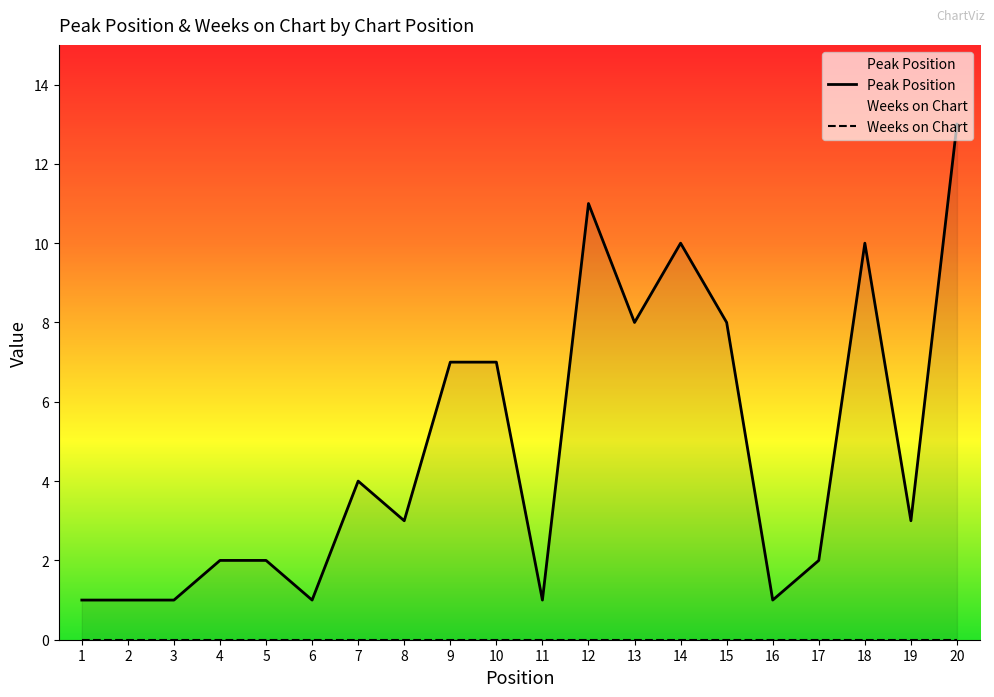

True or false: the data shows 2 at 2.

False